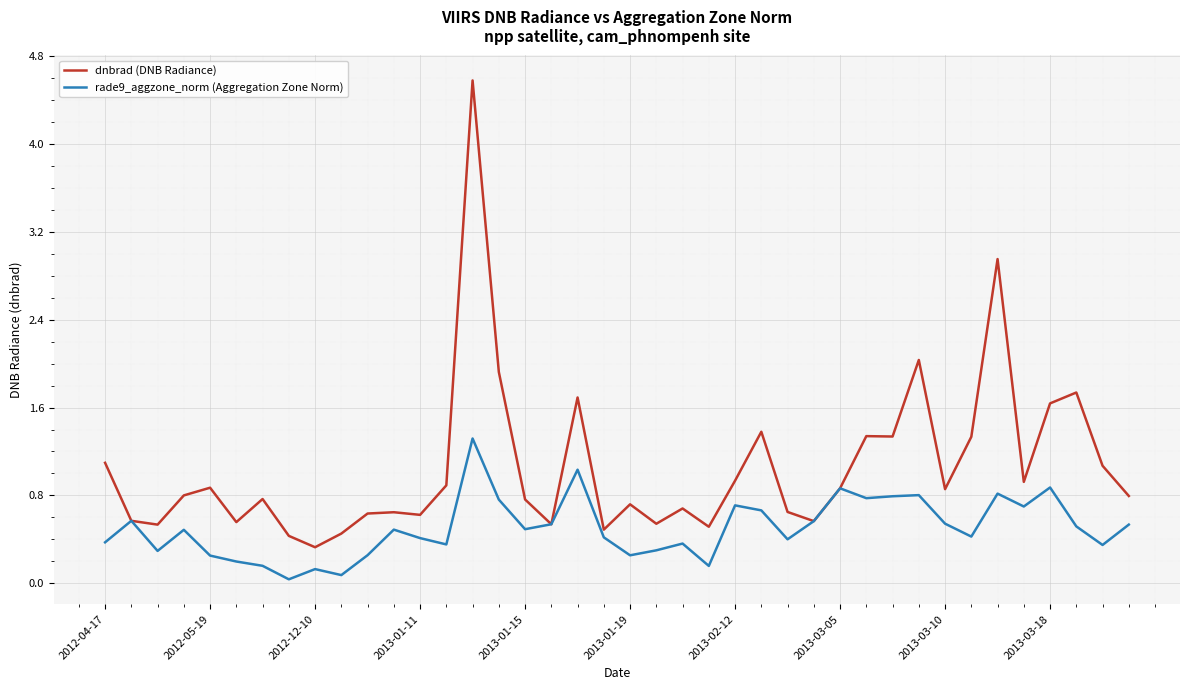

Does the chart have visible grid lines?

Yes